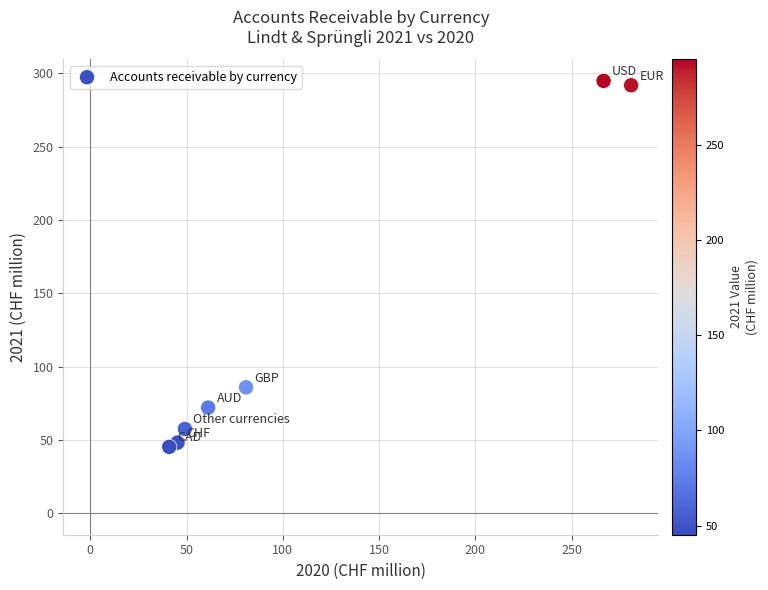

What is the average Y value?

127.9